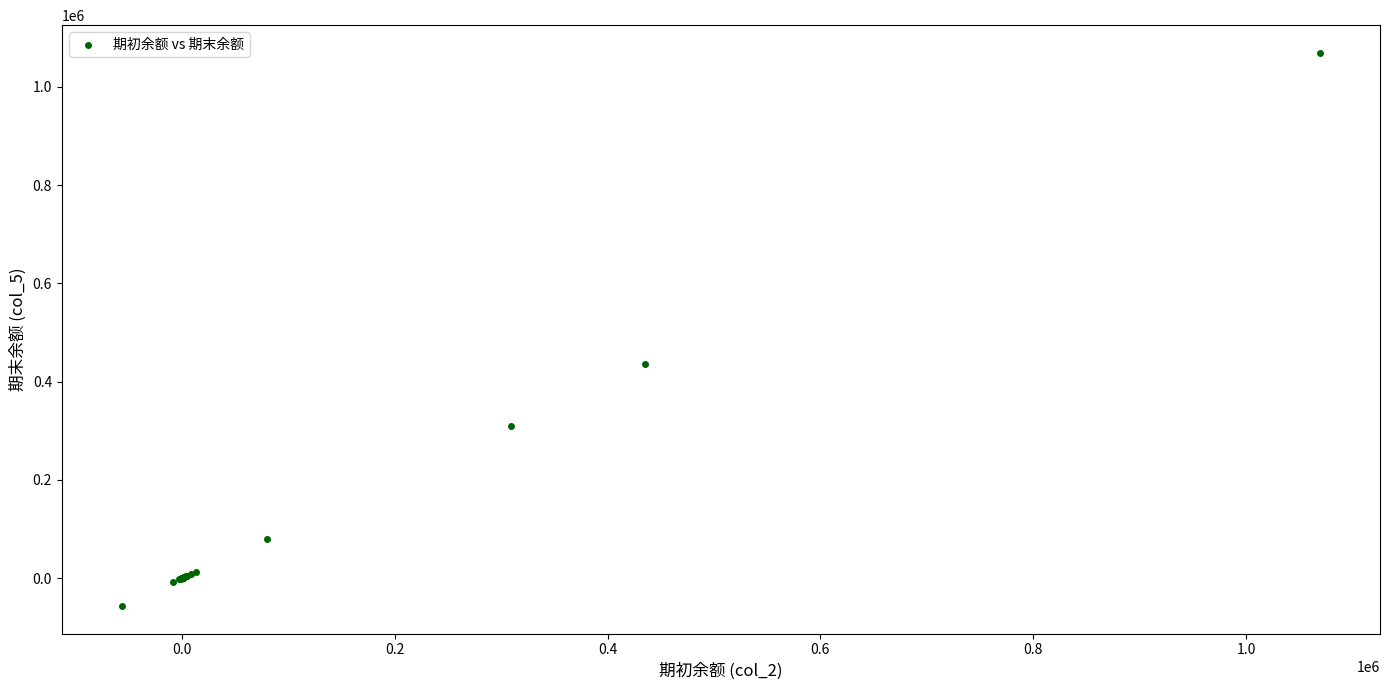

What Y value in the scatter plot is closest to 506518?

435067.9